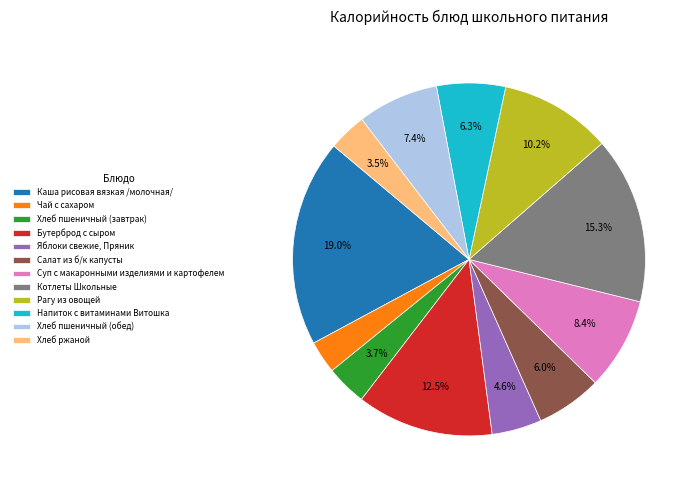

What is the largest slice in the pie chart?

Каша рисовая вязкая /молочная/